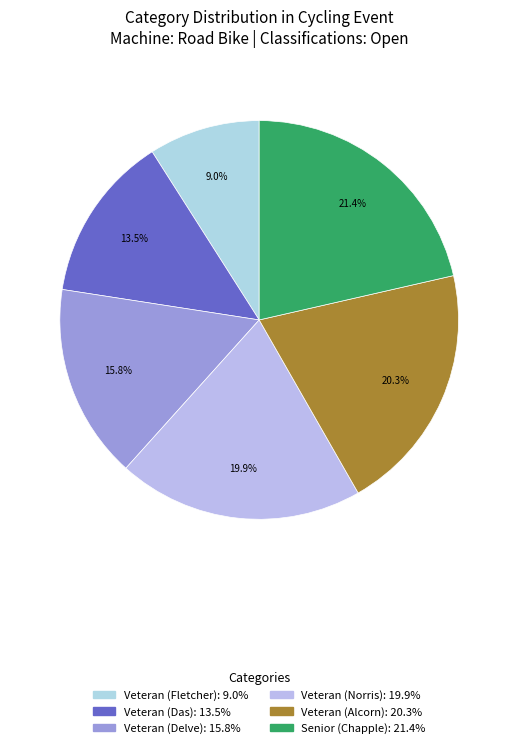

What is the largest slice in the pie chart?

Senior (Chapple)